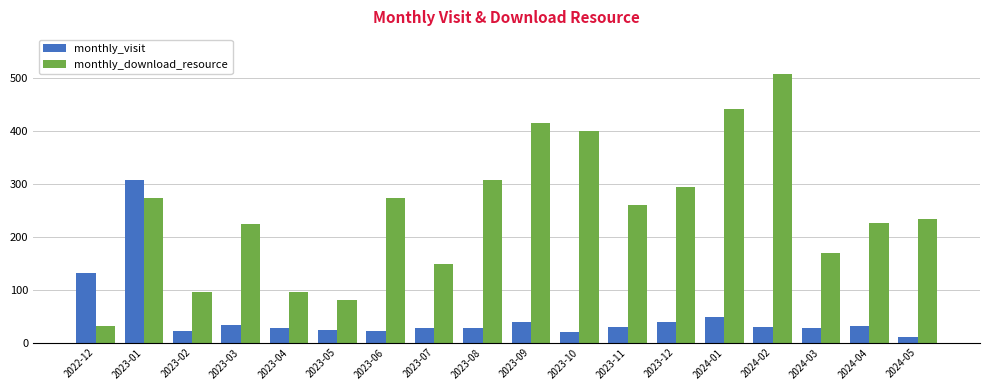

What position from the right is 2023-08?

10